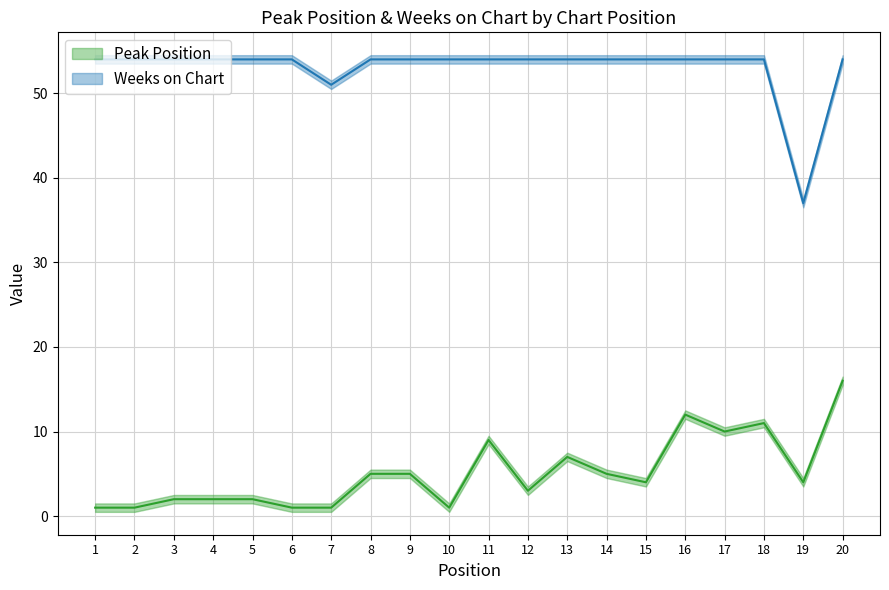

What is the maximum value shown in the chart?

54